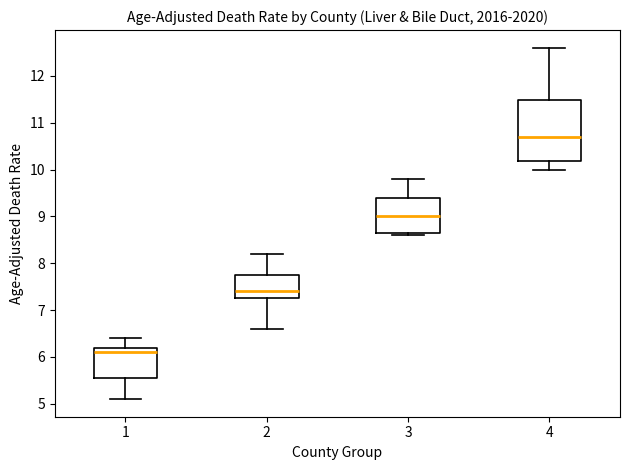

Reading left to right, read every box against the y-axis: the position of its median line, the range the box covers, and the ends of its whiskers. The values are not printed on the chart, so give them approximately, as read against the axis.

1: median 6.1, box 5.6 to 6.2, whiskers 5.1 to 6.4
2: median 7.4, box 7.3 to 7.8, whiskers 6.6 to 8.2
3: median 9.0, box 8.7 to 9.4, whiskers 8.6 to 9.8
4: median 10.7, box 10.2 to 11.5, whiskers 10.0 to 12.6